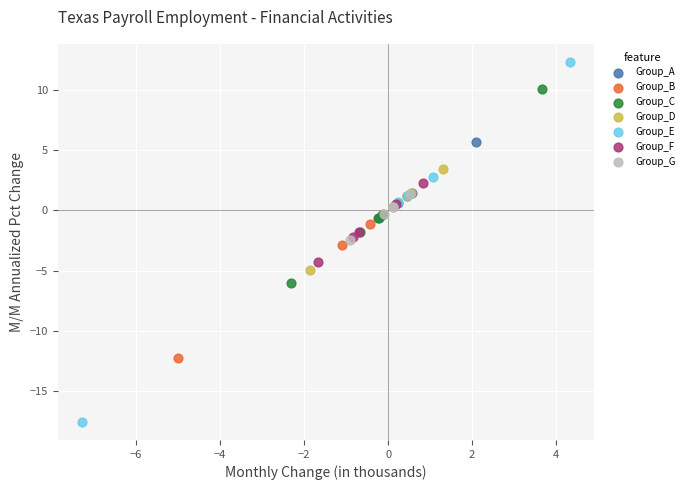

Which series has the largest Y range (max minus min)?

Group_E